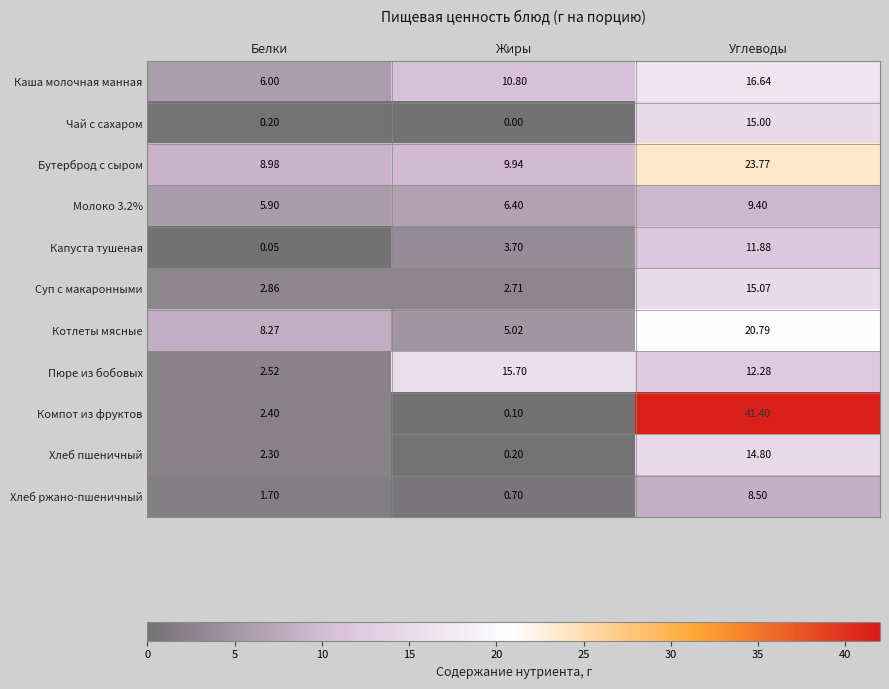

At which label does Котлеты мясные reach its minimum?

Жиры